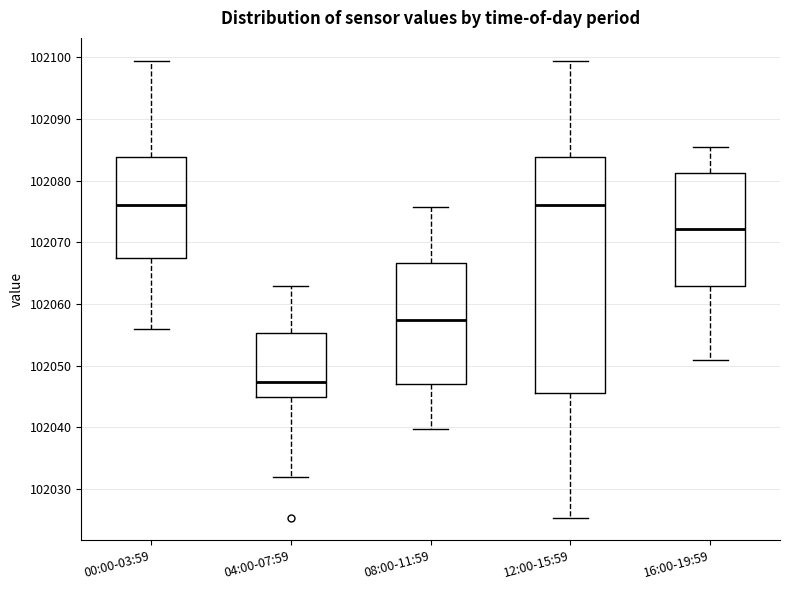

Reading left to right, read every box against the y-axis: the position of its median line, the range the box covers, and the ends of its whiskers. The values are not printed on the chart, so give them approximately, as read against the axis.

00:00-03:59: median 102076, box 102067 to 102084, whiskers 102056 to 102099
04:00-07:59: median 102047, box 102045 to 102055, whiskers 102032 to 102063
08:00-11:59: median 102057, box 102047 to 102067, whiskers 102040 to 102076
12:00-15:59: median 102076, box 102046 to 102084, whiskers 102025 to 102099
16:00-19:59: median 102072, box 102063 to 102081, whiskers 102051 to 102085